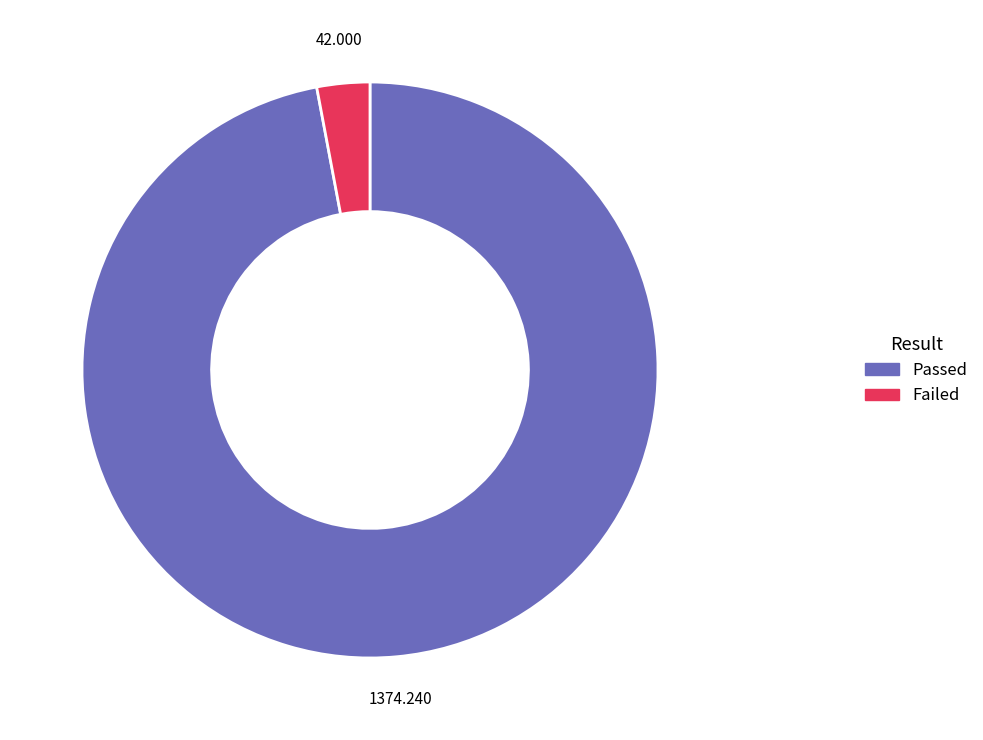

True or false: Failed accounts for 20% of the total.

False